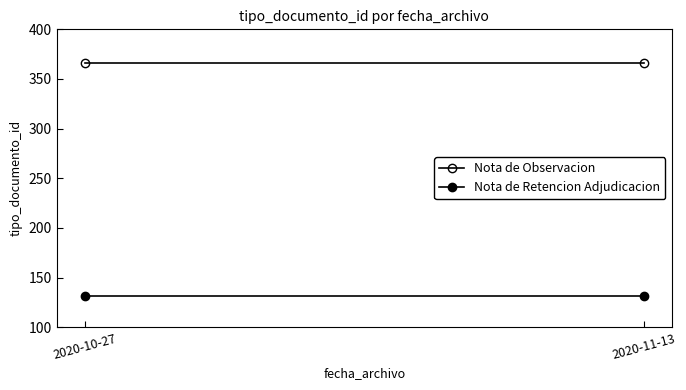

Is it true that Nota de Observacion equals 498 at 2020-10-27?

False